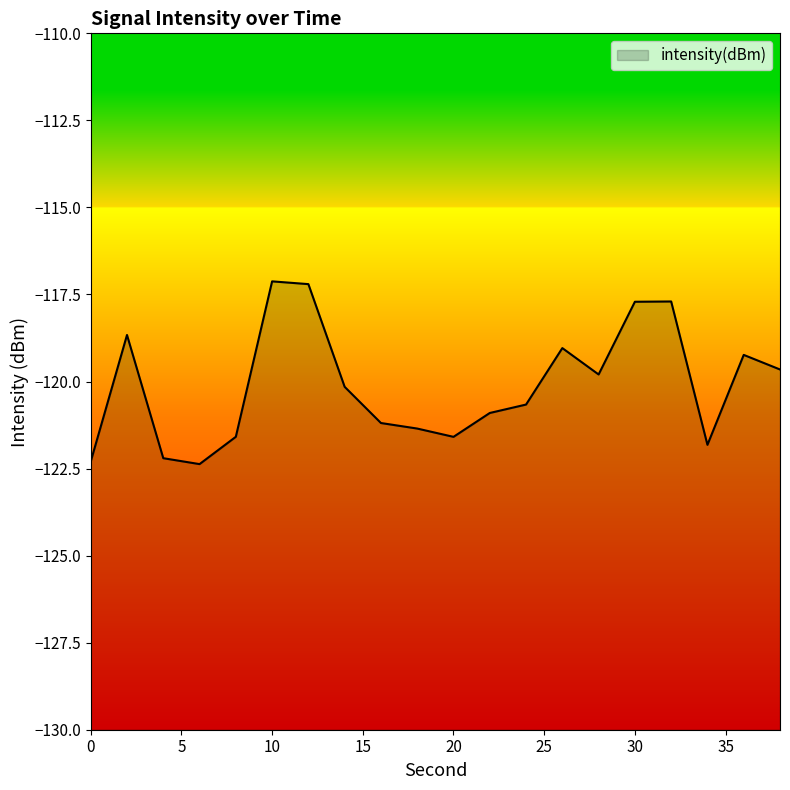

How many lines are shown in the chart?

1